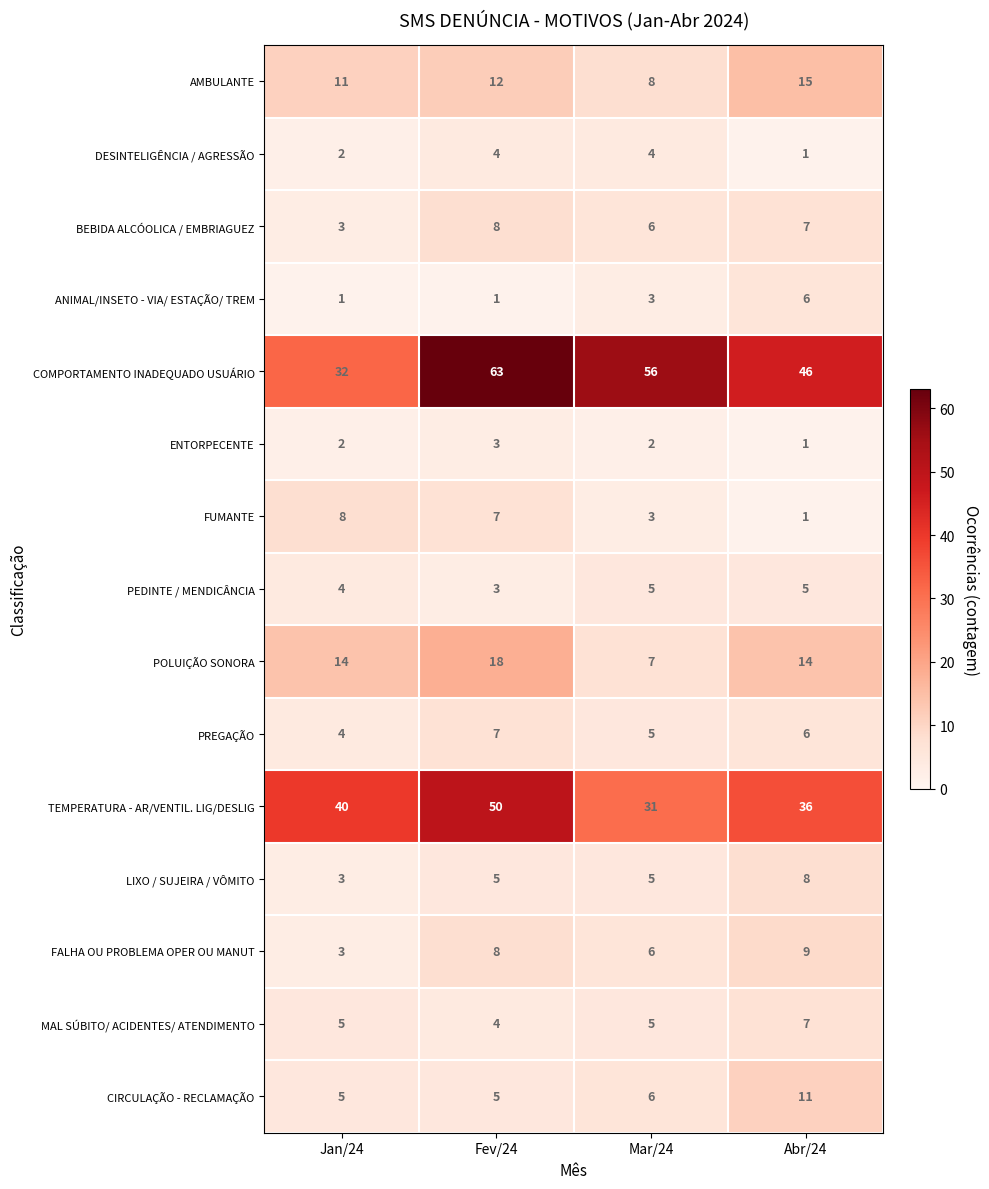

Is it true that CIRCULAÇÃO - RECLAMAÇÃO equals 6 at Mar/24?

True